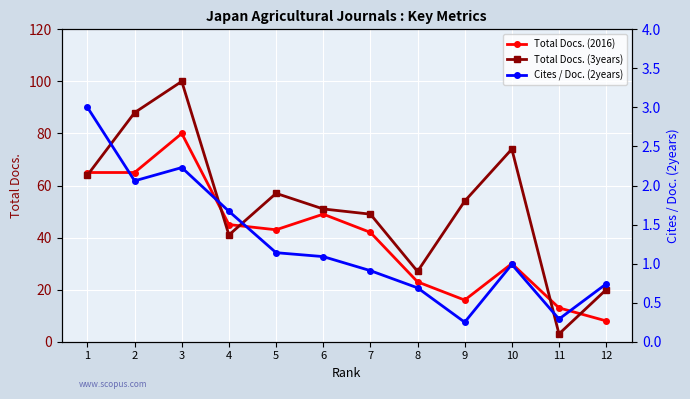

What is the smallest value displayed?

0.2